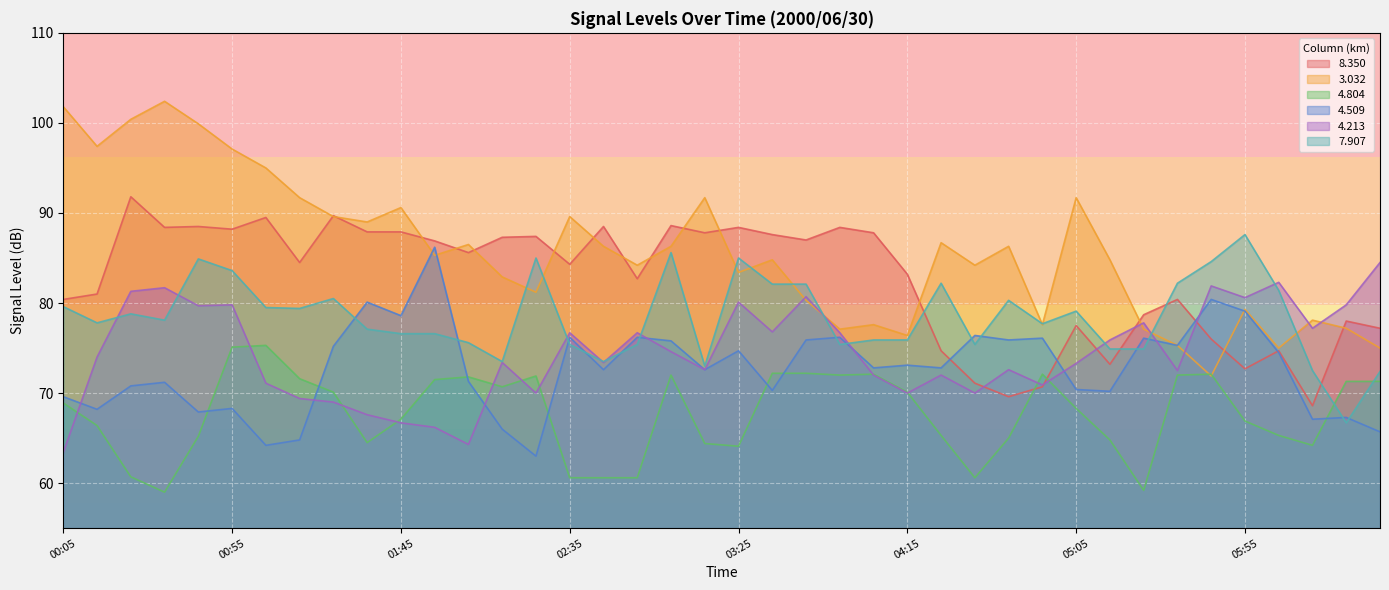

What are all the series names shown in the legend?

8.350, 3.032, 4.804, 4.509, 4.213, 7.907